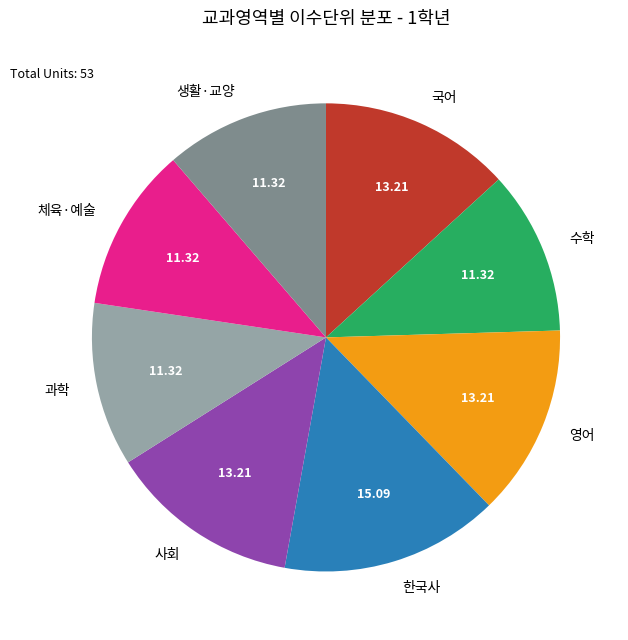

Is there a majority slice in this chart?

No